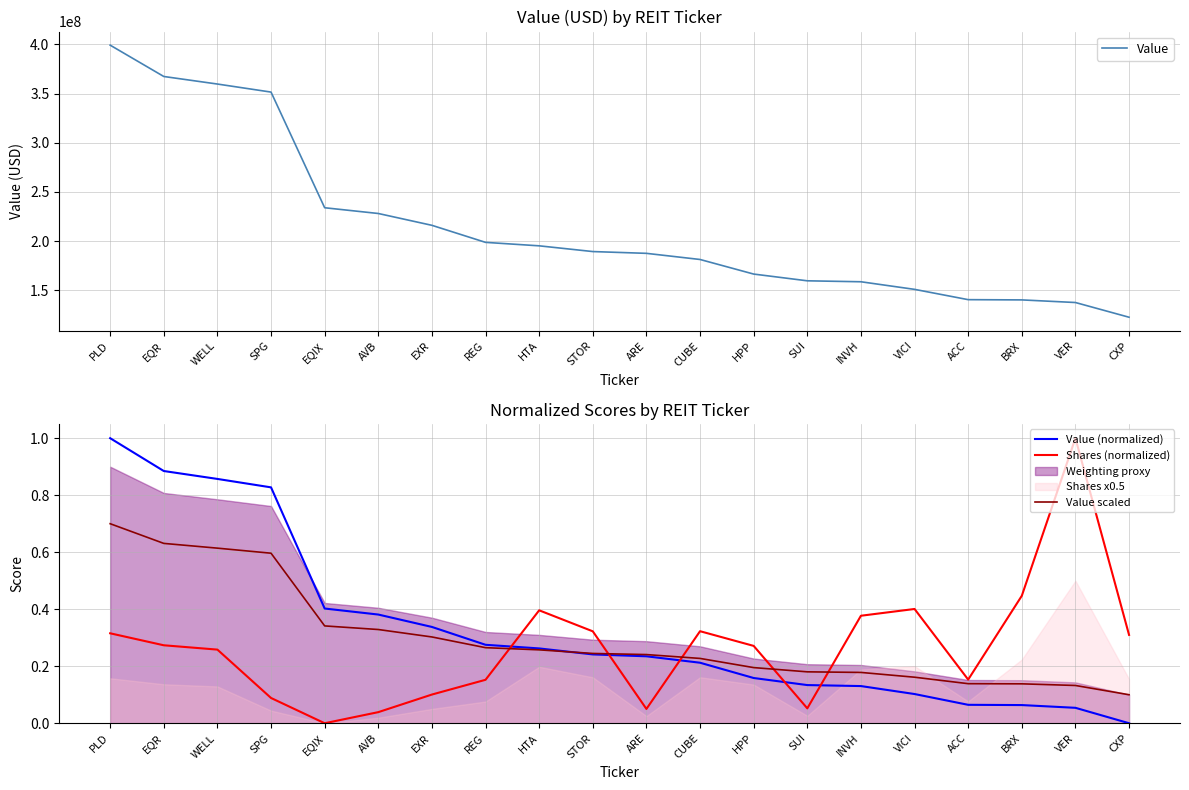

Does the chart have visible grid lines?

Yes